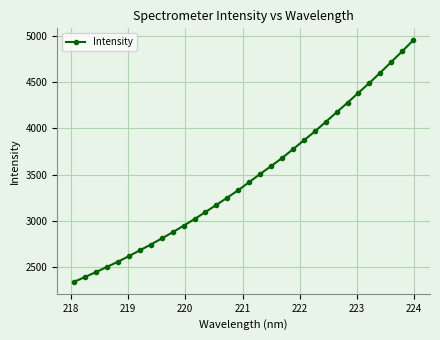

True or false: the data has more than 2 interior local peaks.

False